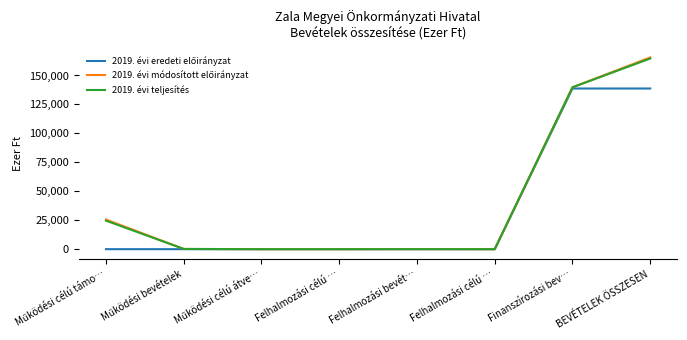

Which category has the lowest value in the 2019. évi módosított előirányzat series?

Működési célú átve…